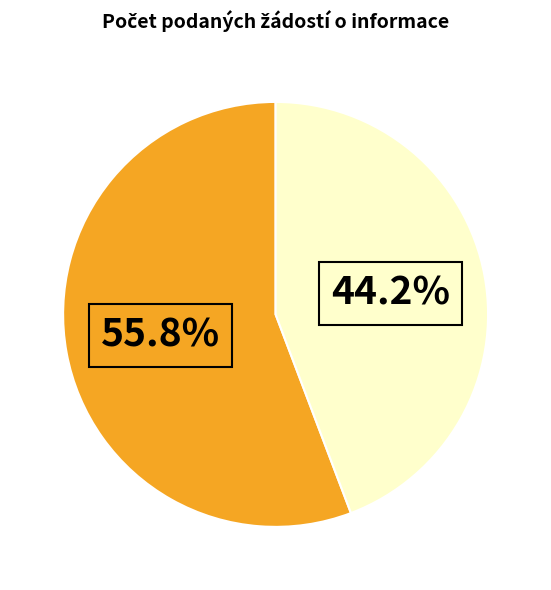

How many slices are in this pie chart?

2